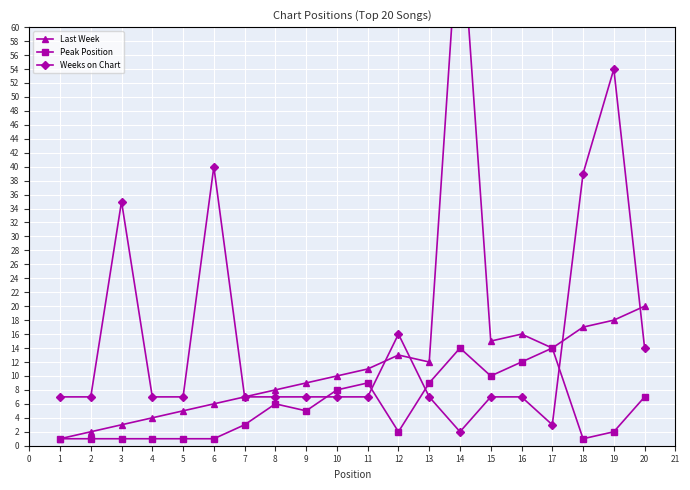

True or false: Peak Position has a value of 1 at 7.

False